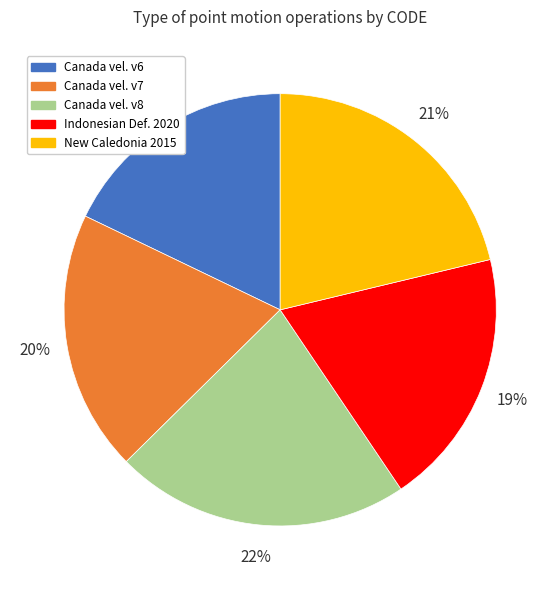

To the nearest percent, what portion does New Caledonia 2015 represent?

21%